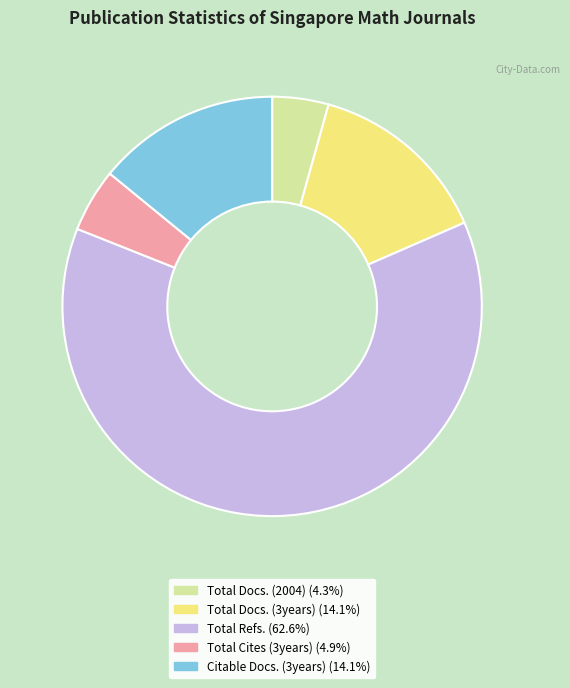

Between Total Cites (3years) and Total Refs., which is larger?

Total Refs.